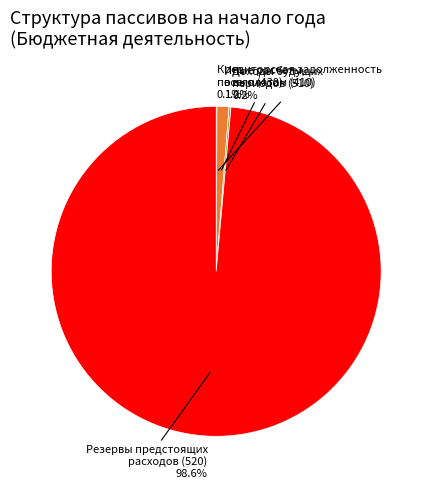

Does any single category account for the majority?

Yes